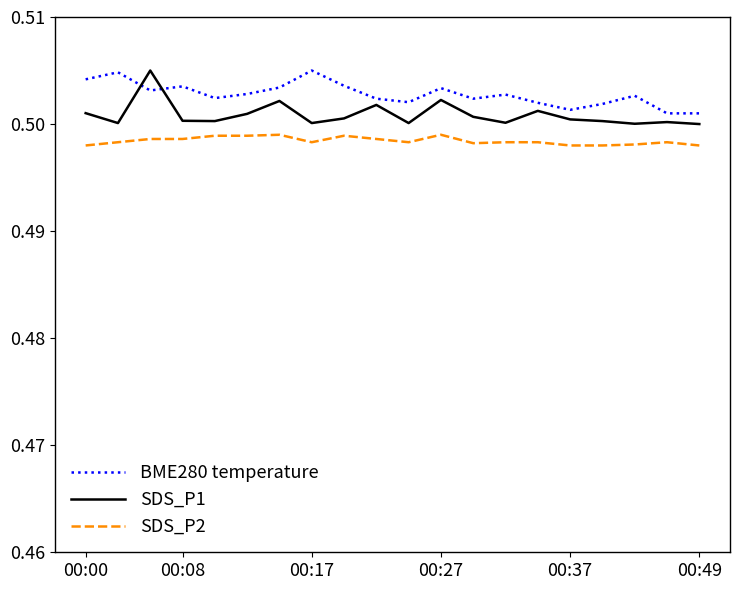

Rank the series by their average value, from highest to lowest.

BME280 temperature, SDS_P1, SDS_P2